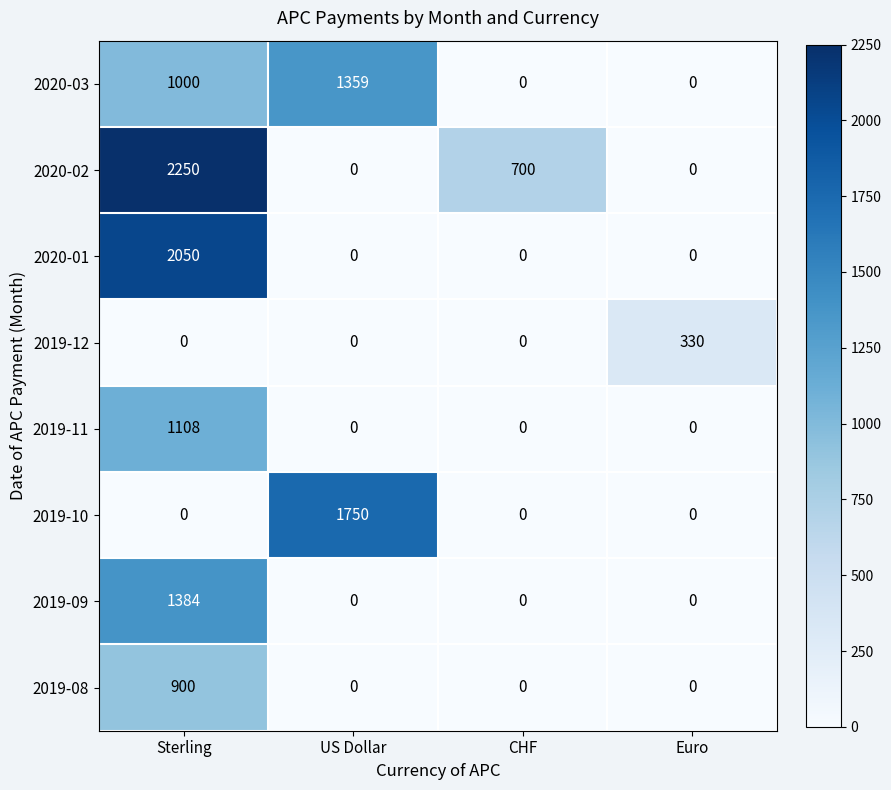

How many positive values does the 2020-03 series have?

2